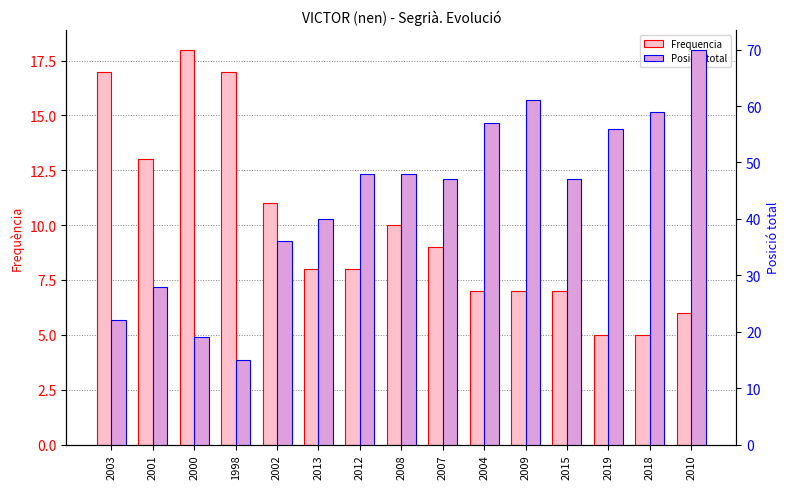

Which series has the largest range (max minus min)?

Posicio total